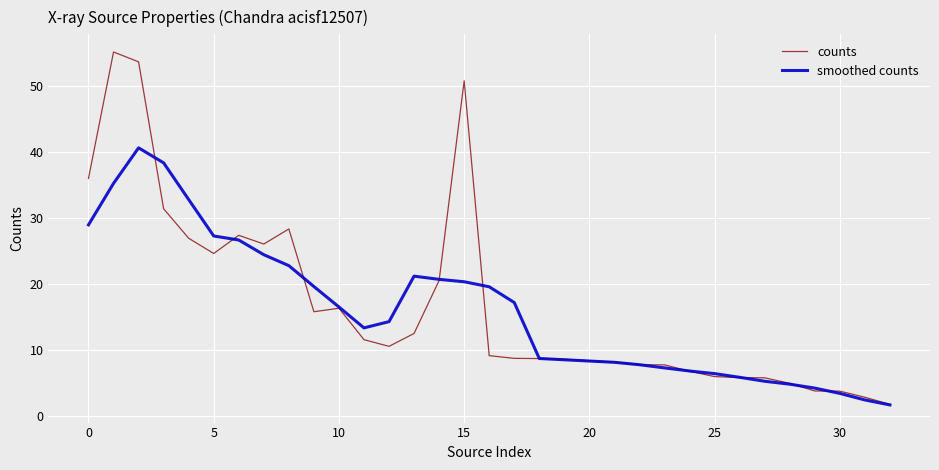

Count the number of categories in the chart.

33